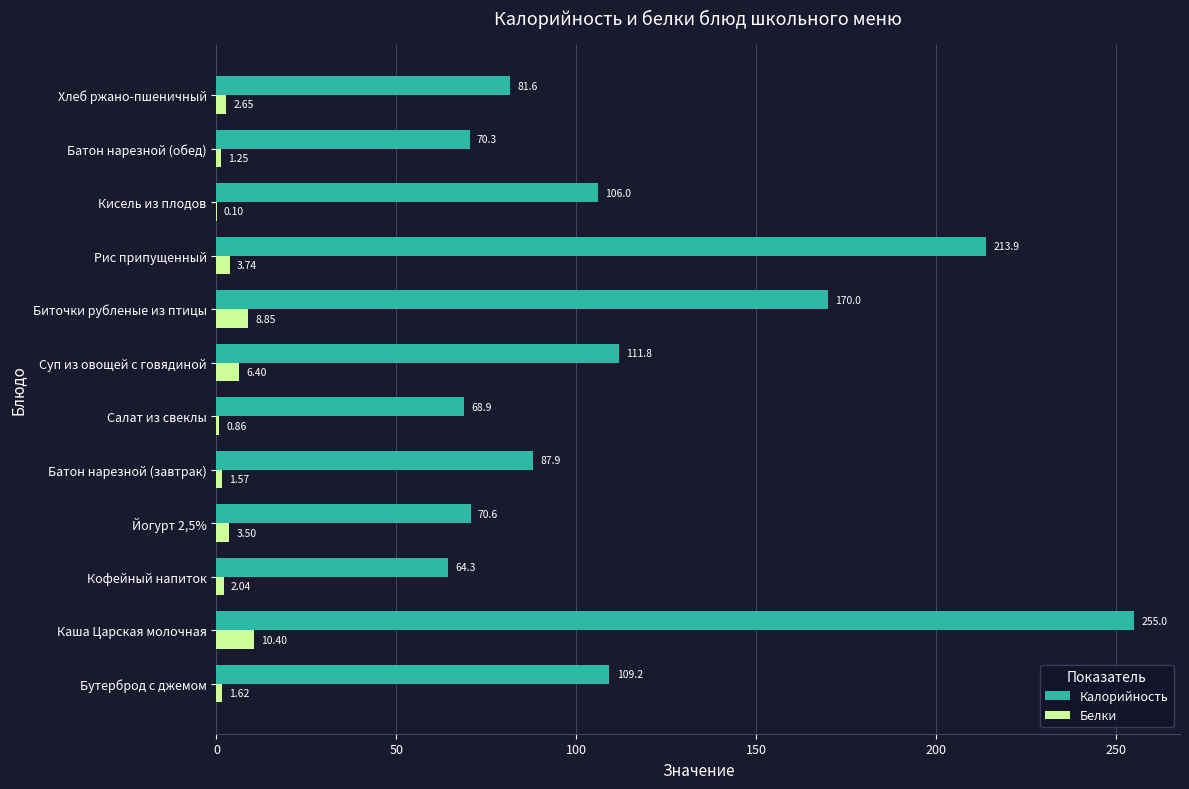

At which category is the sum across all series the highest?

Каша Царская молочная